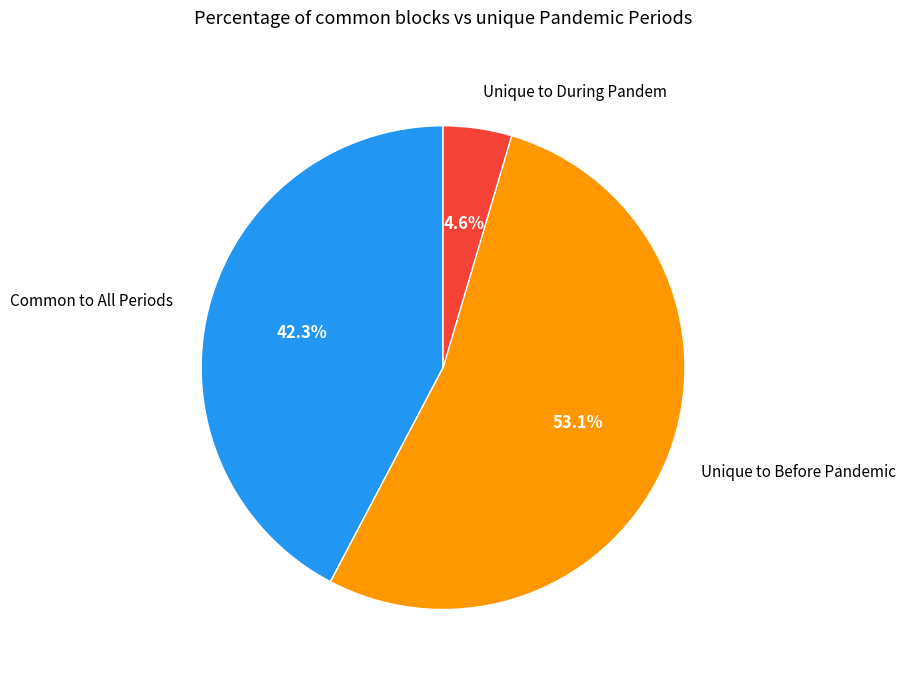

Does any single category account for the majority?

Yes